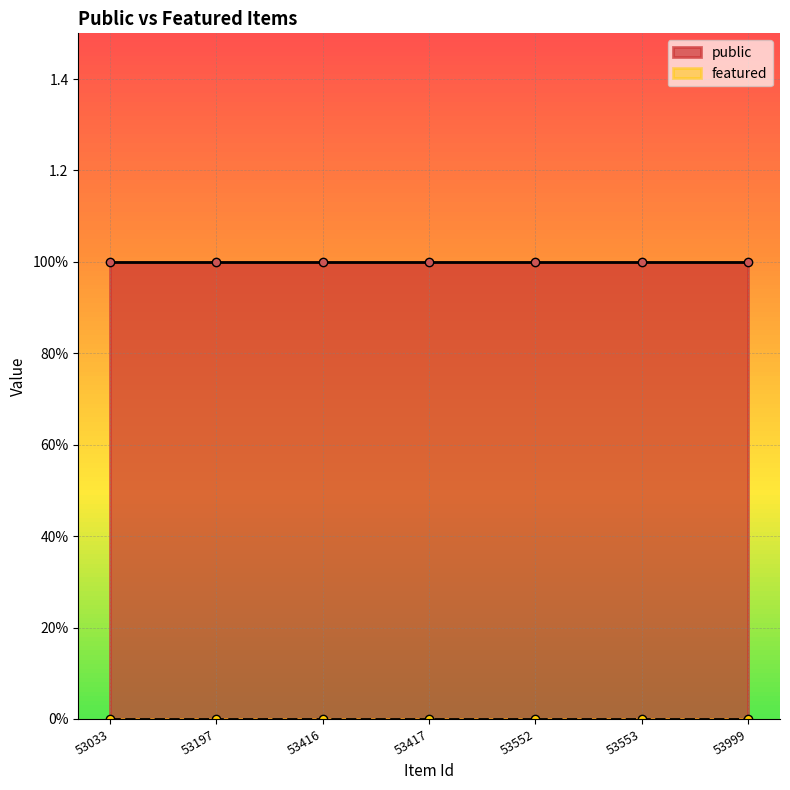

What is the average value of the public series?

1